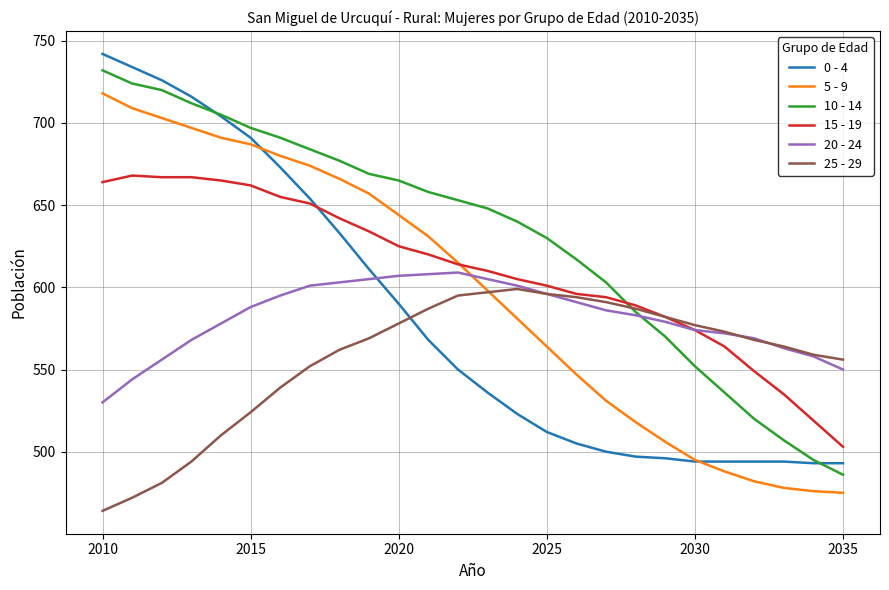

What is the minimum value for 25 - 29?

464